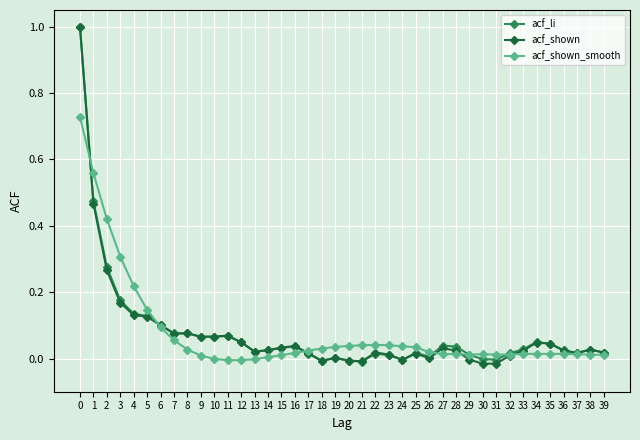

What are all the series names shown in the legend?

acf_li, acf_shown, acf_shown_smooth